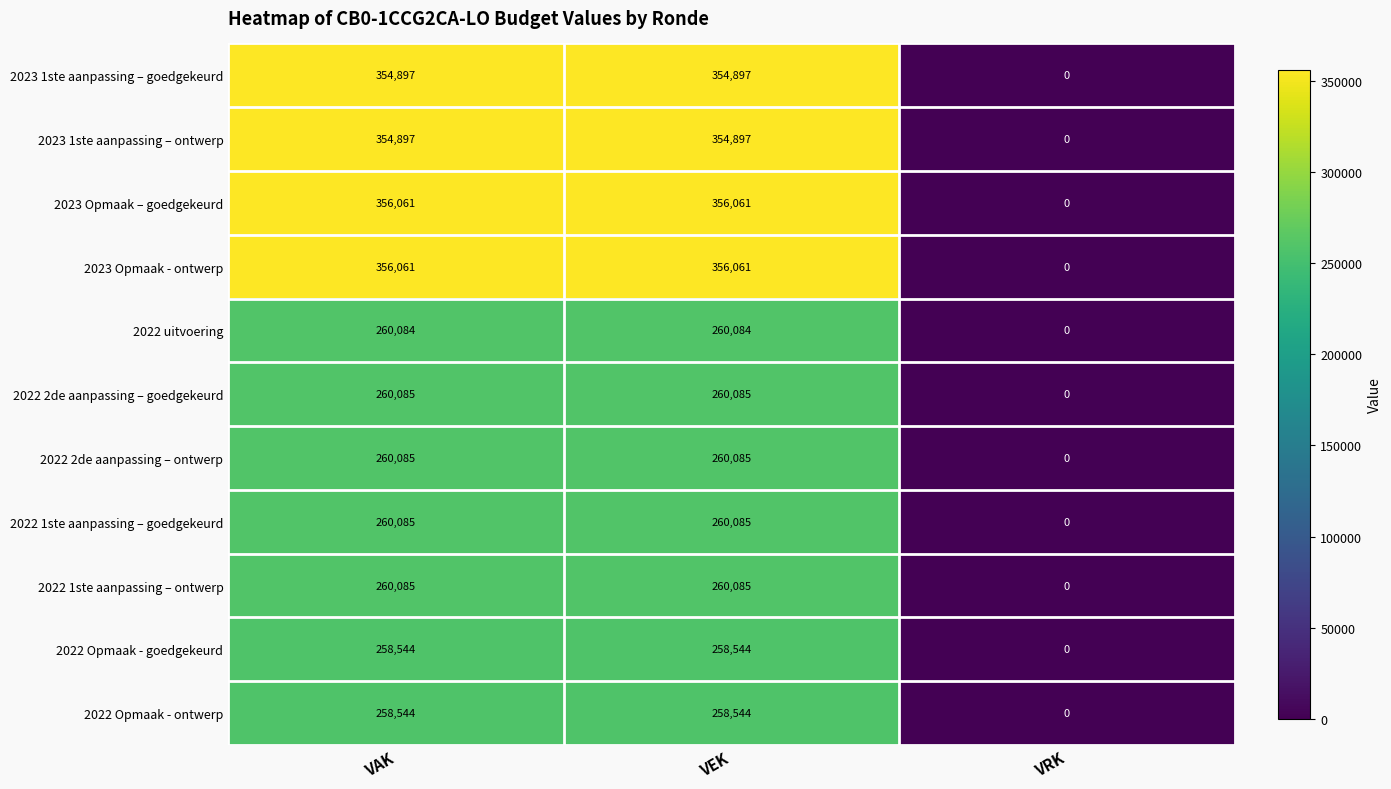

What is the spread (max minus min) of values at VAK?

97517